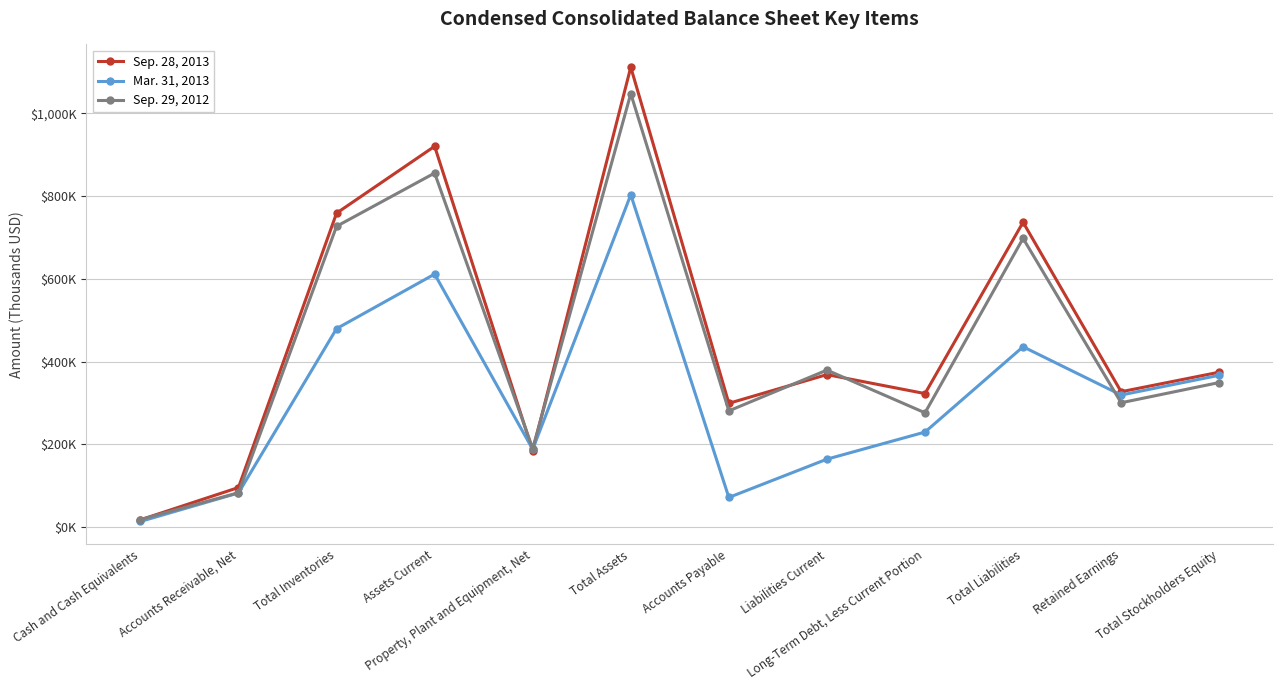

What is the difference between the Sep. 29, 2012 values at Liabilities Current and Accounts Payable?

98436